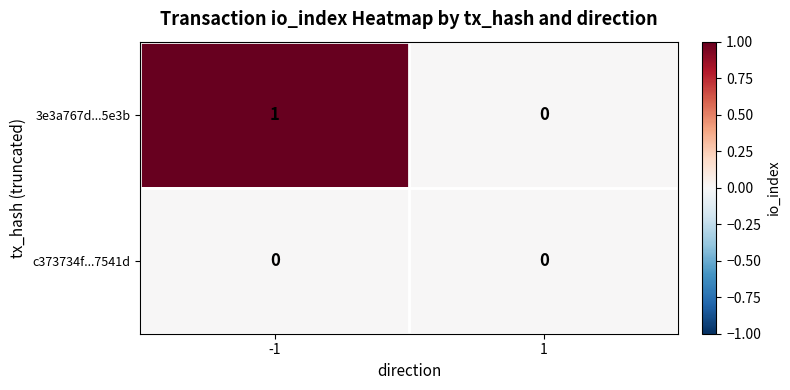

At -1, list the series in order from smallest to largest.

c373734f...7541d, 3e3a767d...5e3b